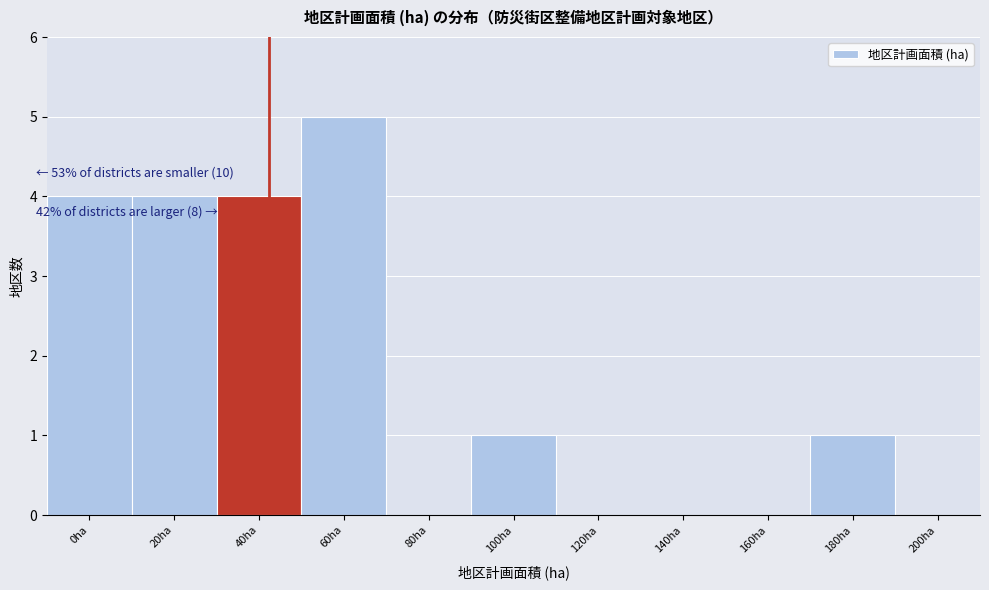

Reading right to left, transcribe all the data shown in this chart.

200ha=0	180ha=1	160ha=0	140ha=0	120ha=0	100ha=1	80ha=0	60ha=5	40ha=4	20ha=4	0ha=4